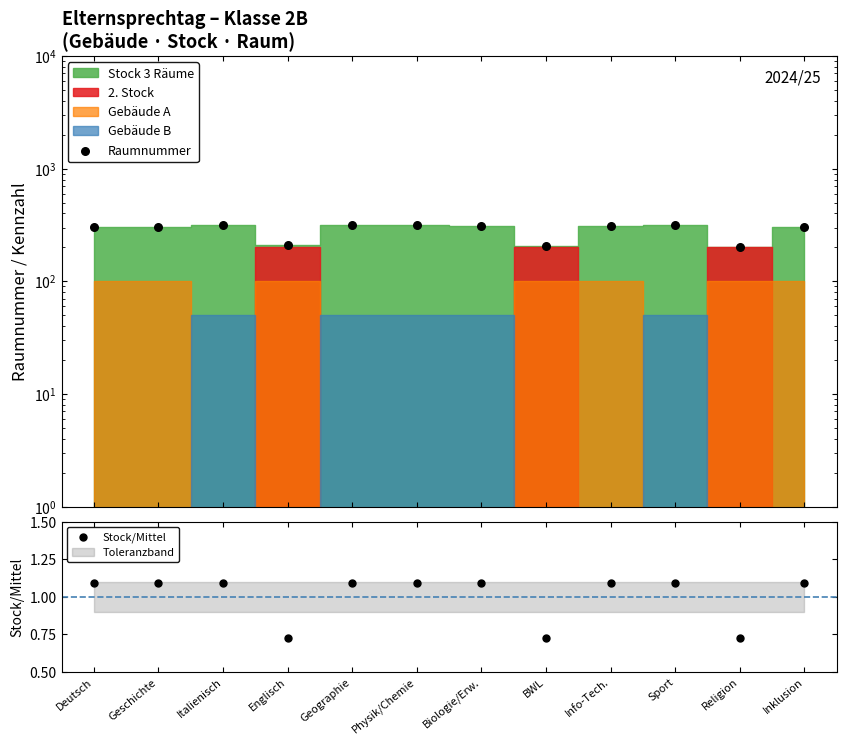

Is the value of Stock/Mittel at Religion greater than the value of Raumnummer at Sport?

No